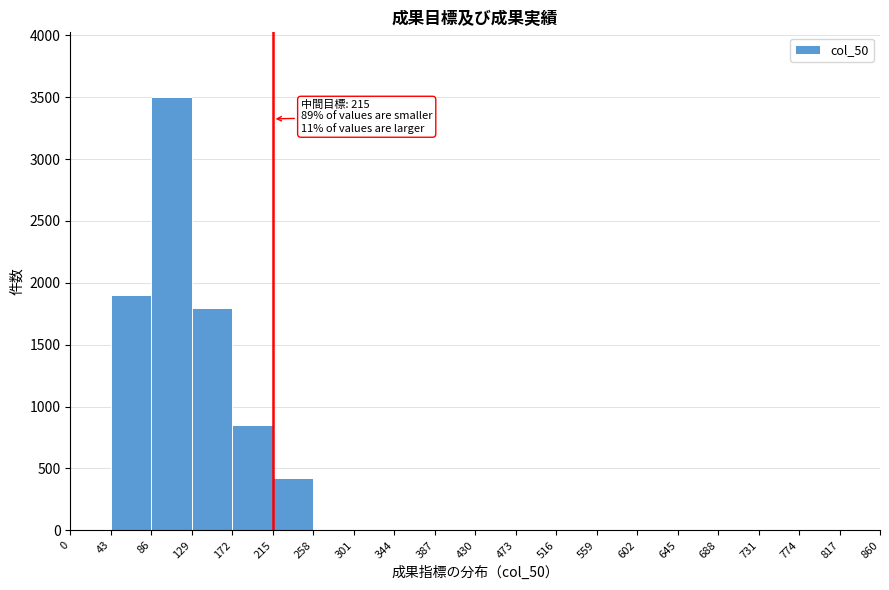

Over which range of the x-axis is the bar tallest?

86 to 129